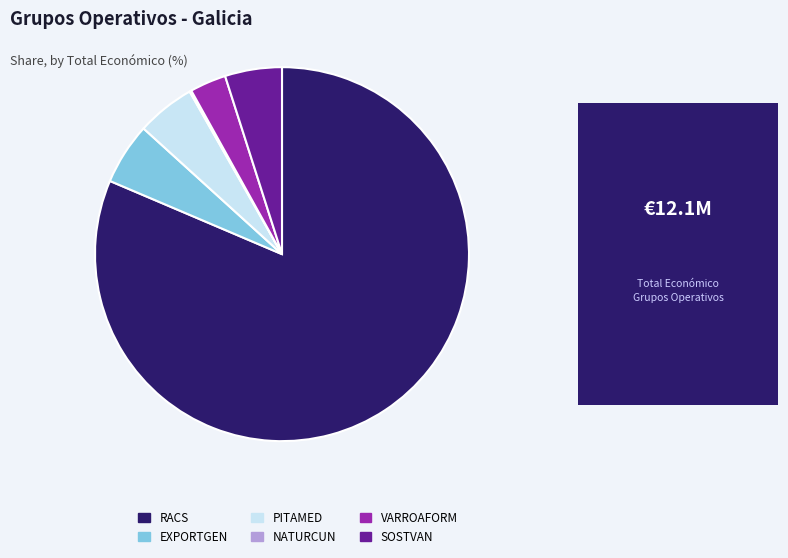

Approximately how many times larger is the value at VARROAFORM compared to EXPORTGEN?

0.6